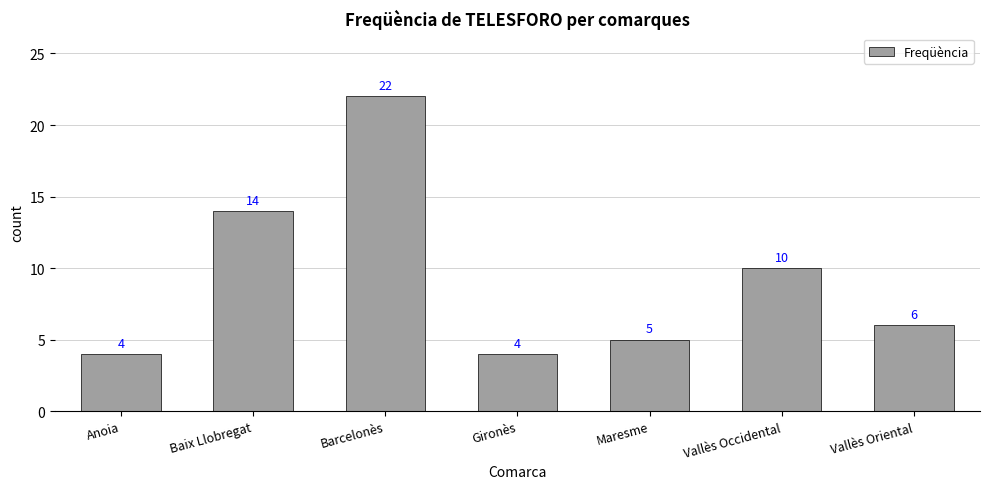

What is the greatest value displayed?

22